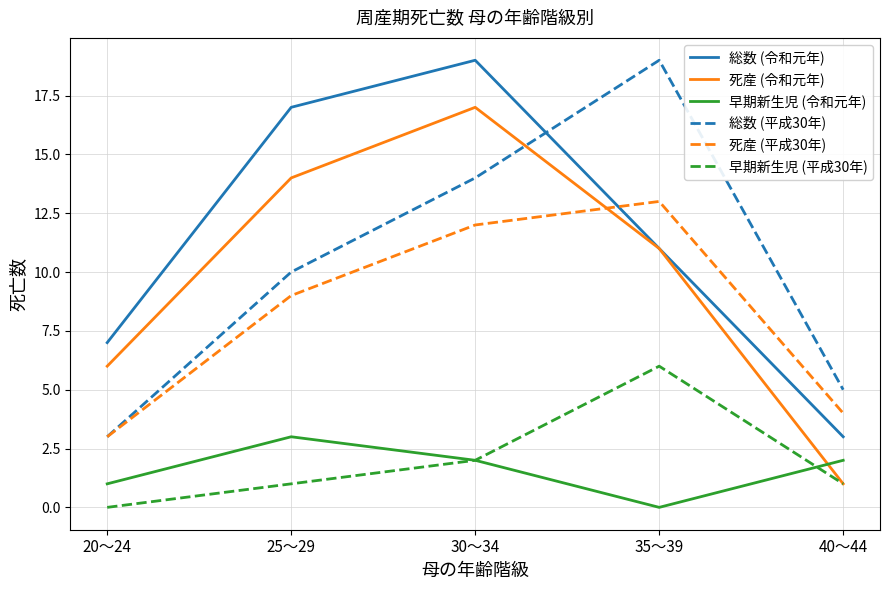

Where do 死産 (令和元年) and 総数 (平成30年) first cross each other?

30～34 and 35～39